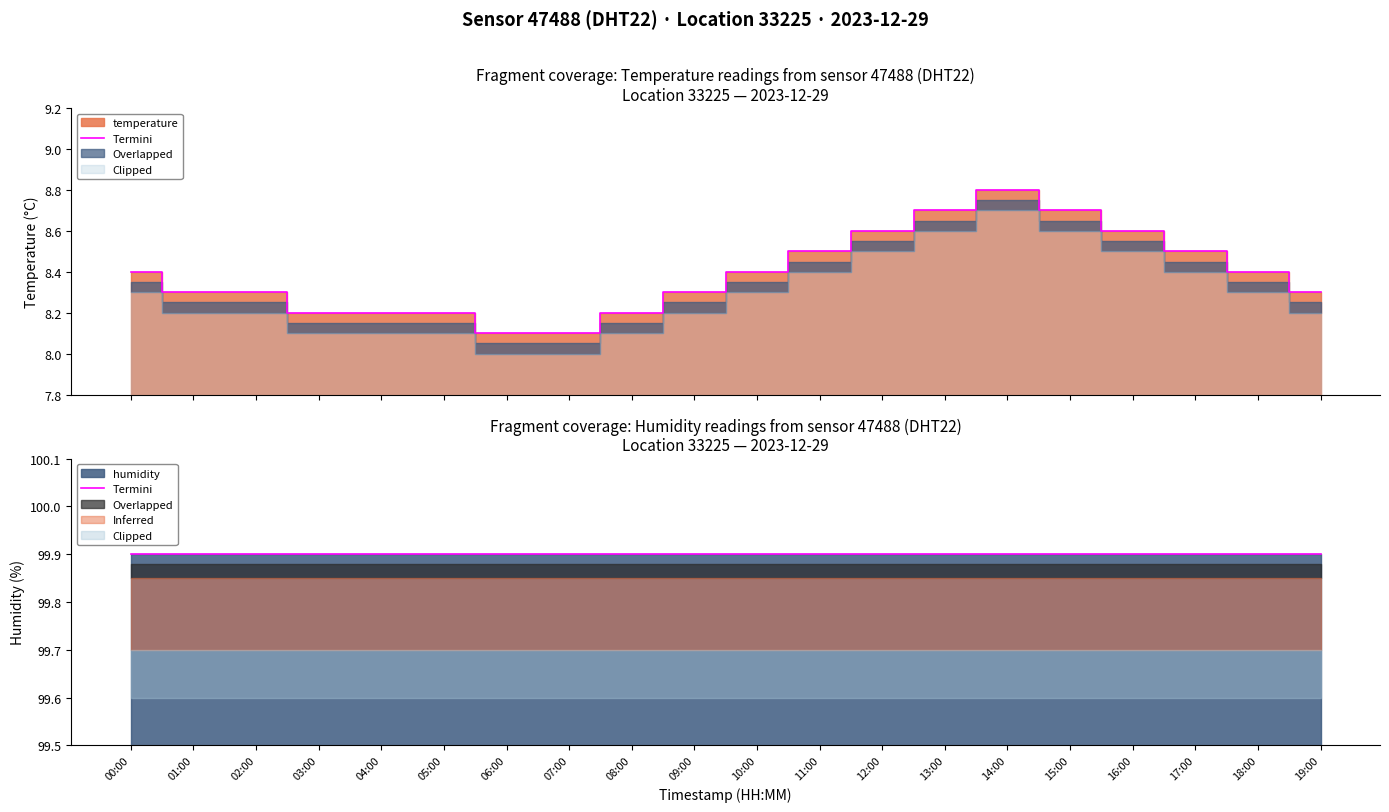

What position from the right is 01:00?

19